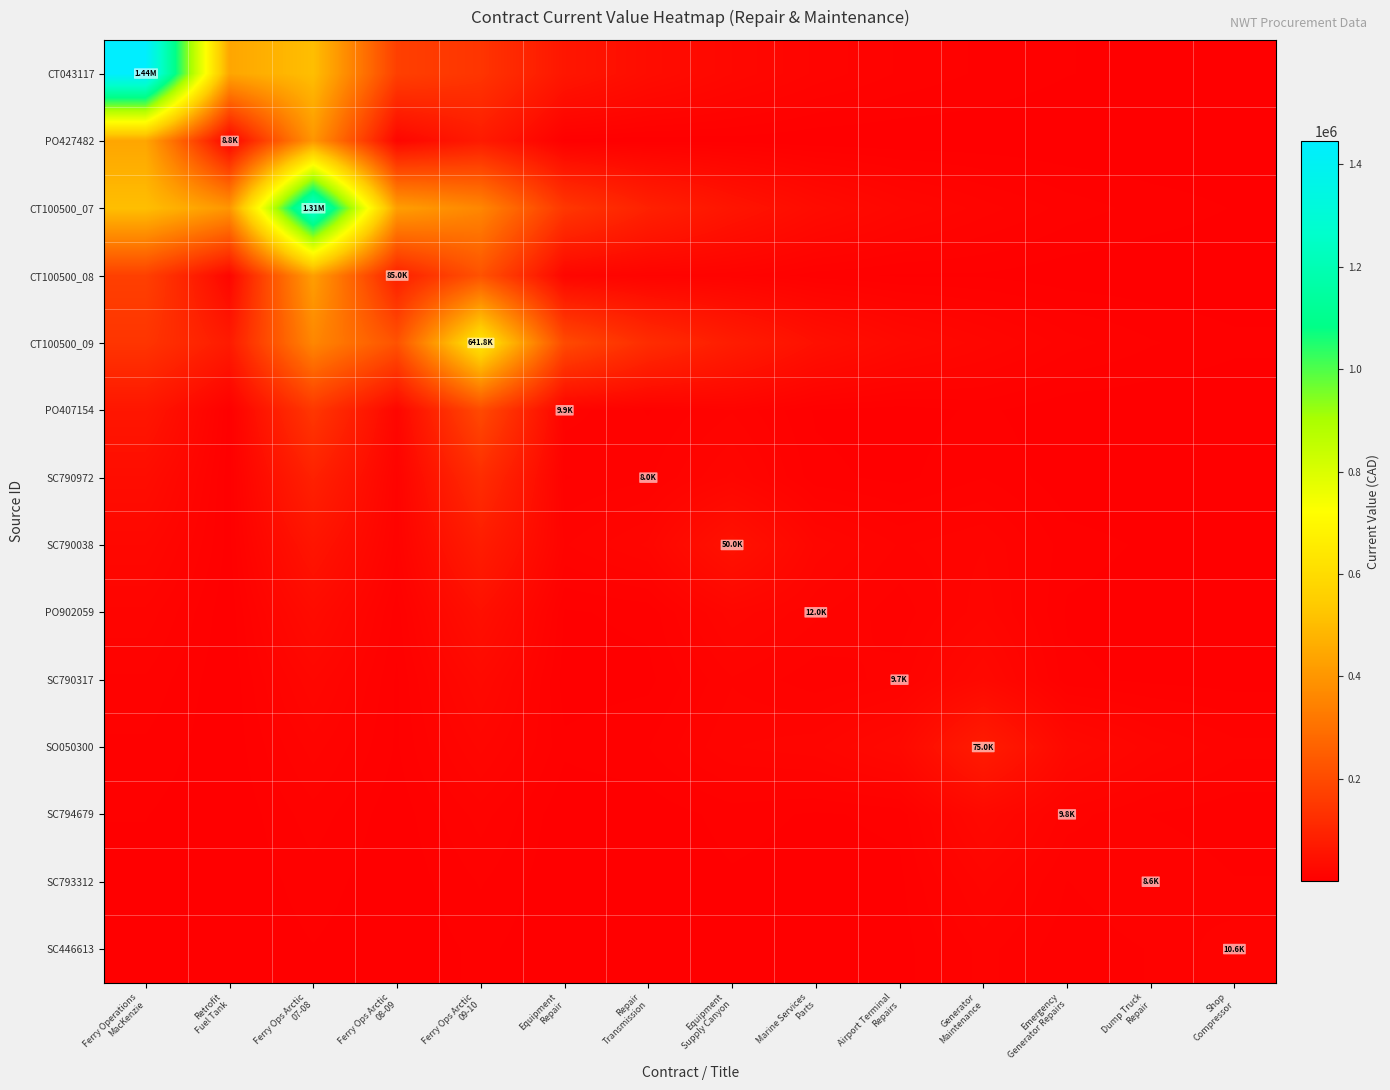

At which category is the sum across all series the highest?

Ferry Ops Arctic
07-08